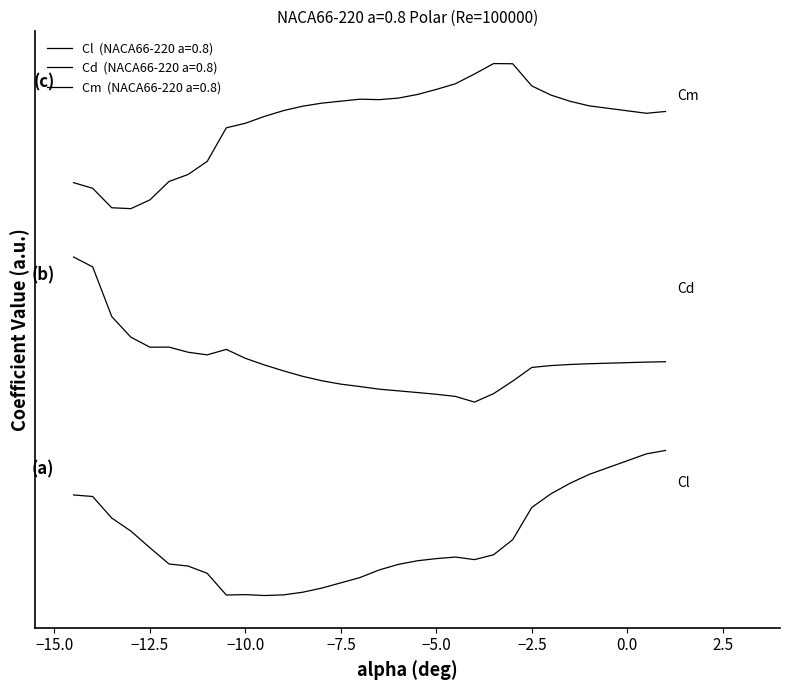

Does the chart have visible grid lines?

No